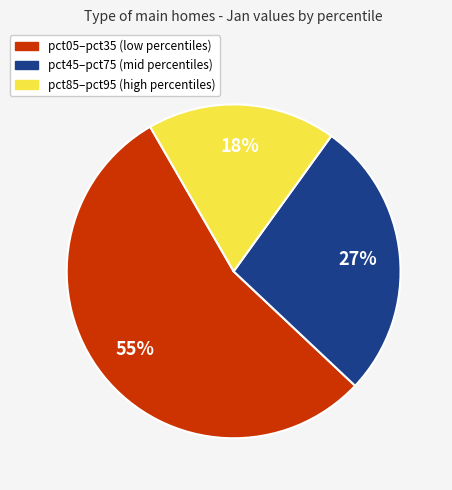

How many slices are in this pie chart?

3